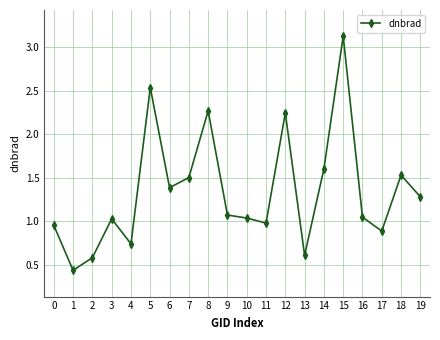

Which category has the highest value across all series?

15